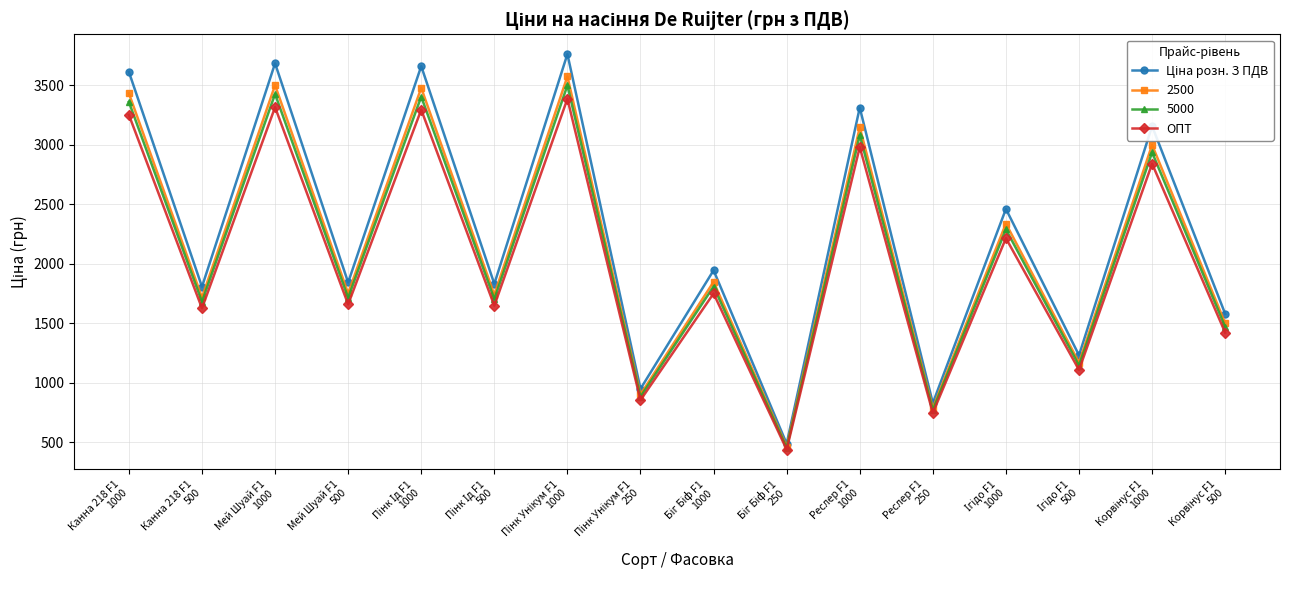

What is the value of the ОПТ point at the 12th from the left?

745.2